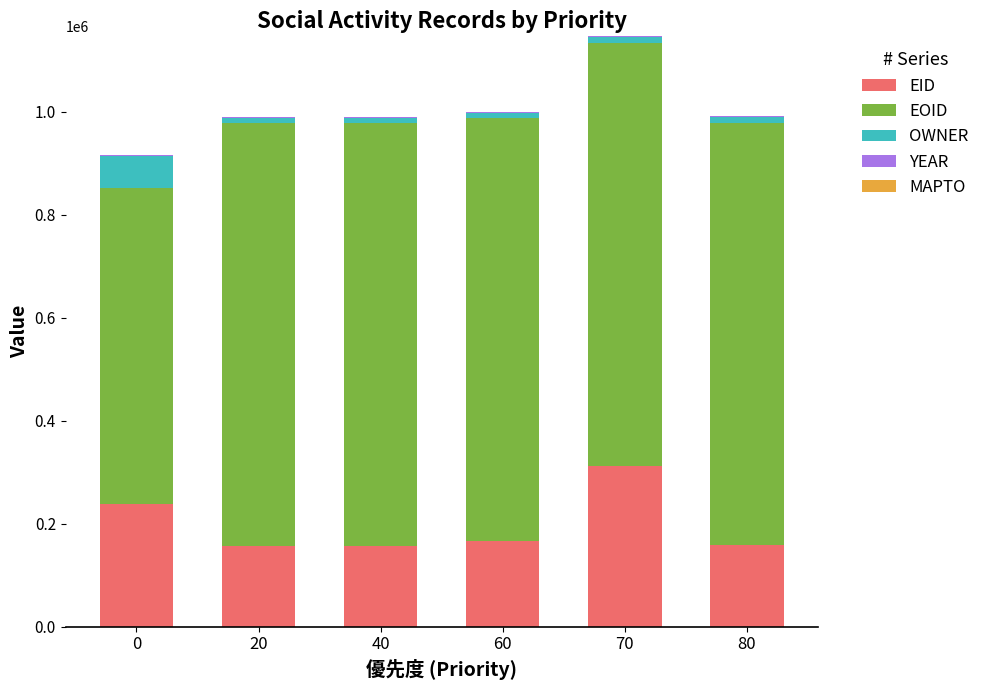

True or false: EID has a value of 73455 at 0.

False